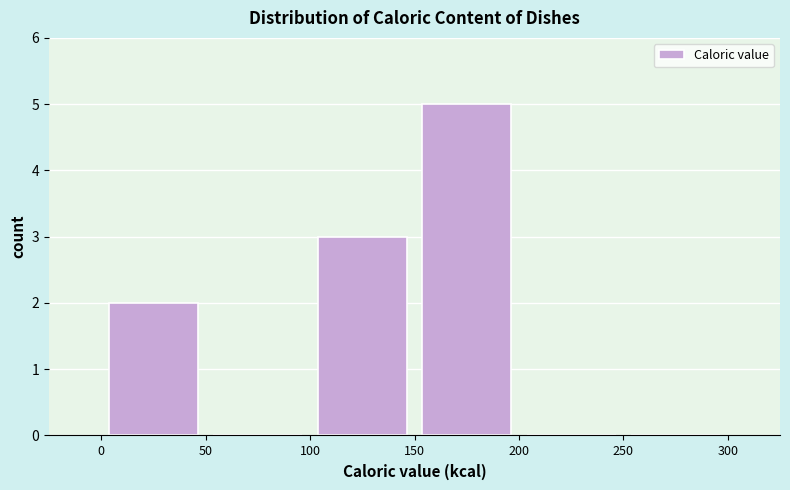

Reading left to right, list every bar in this chart as the range it spans on the x-axis followed by its height. The values are not printed on the chart, so give them approximately, as read against the axis.

0 to 50: 2
50 to 100: 0
100 to 150: 3
150 to 200: 5
200 to 250: 0
250 to 300: 0